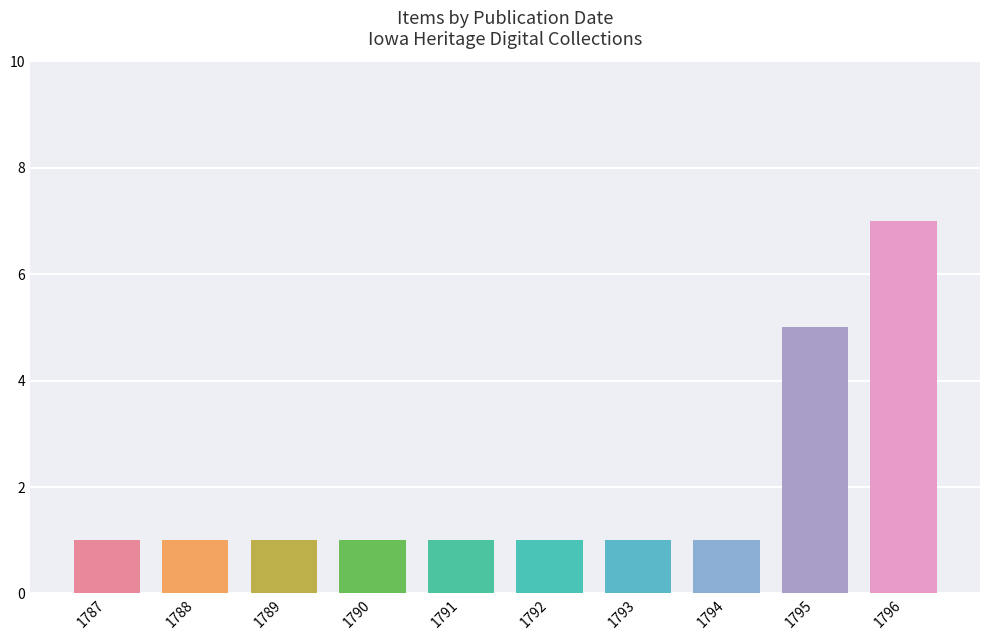

What is the sum of all values?

20